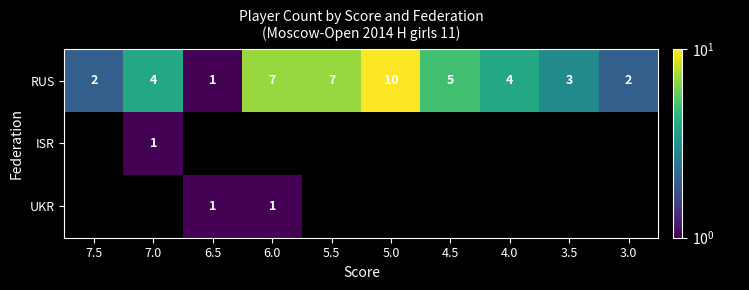

What is the approximate value of RUS at 7.0?

4